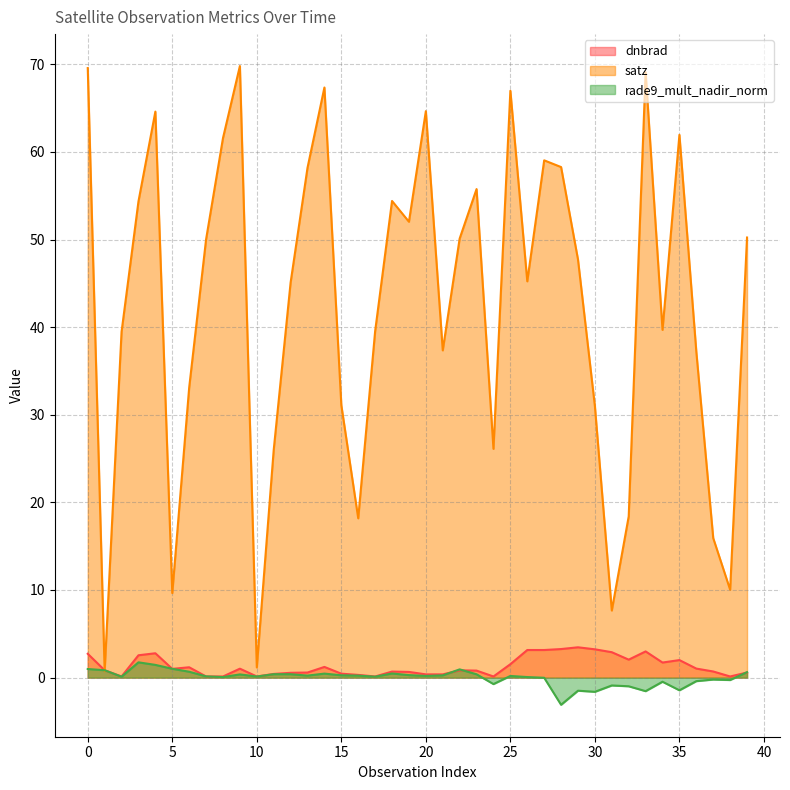

In rade9_mult_nadir_norm, how many points are higher than both neighbors (excluding endpoints)?

11